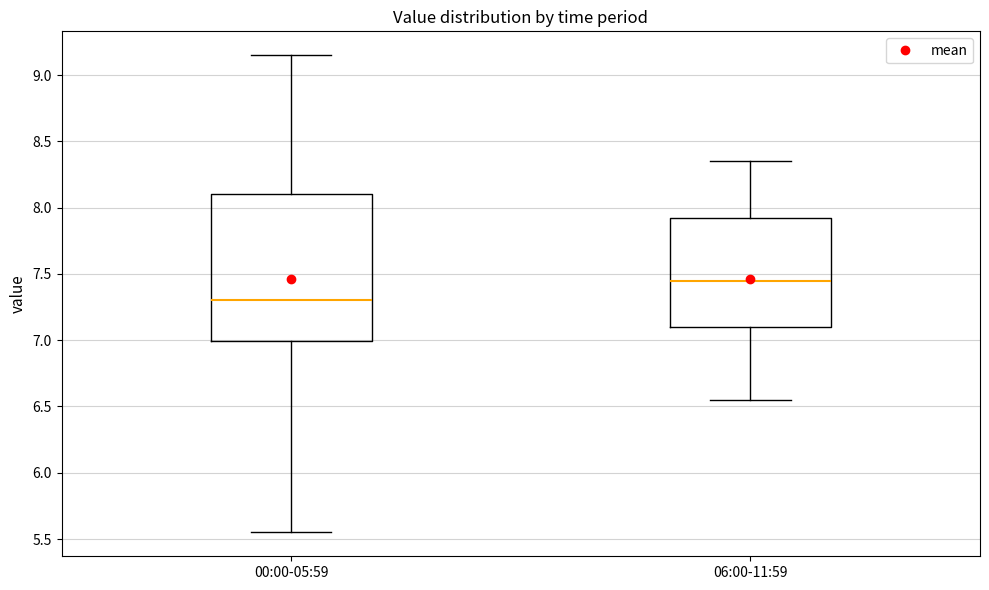

Where is the lower edge of the box for 00:00-05:59 on the y-axis? The values are not printed on the chart, so give them approximately, as read against the axis.

7.00